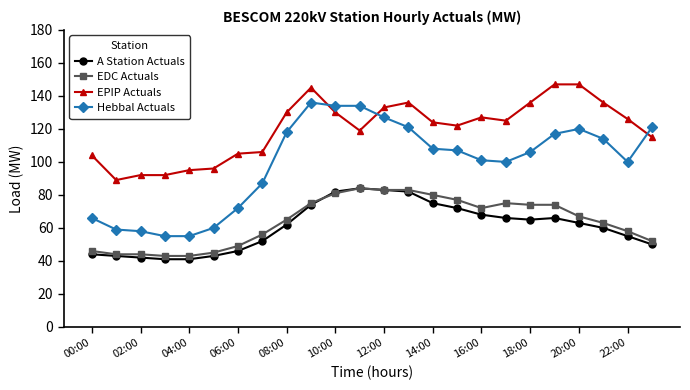

What is the maximum value shown in the chart?

147